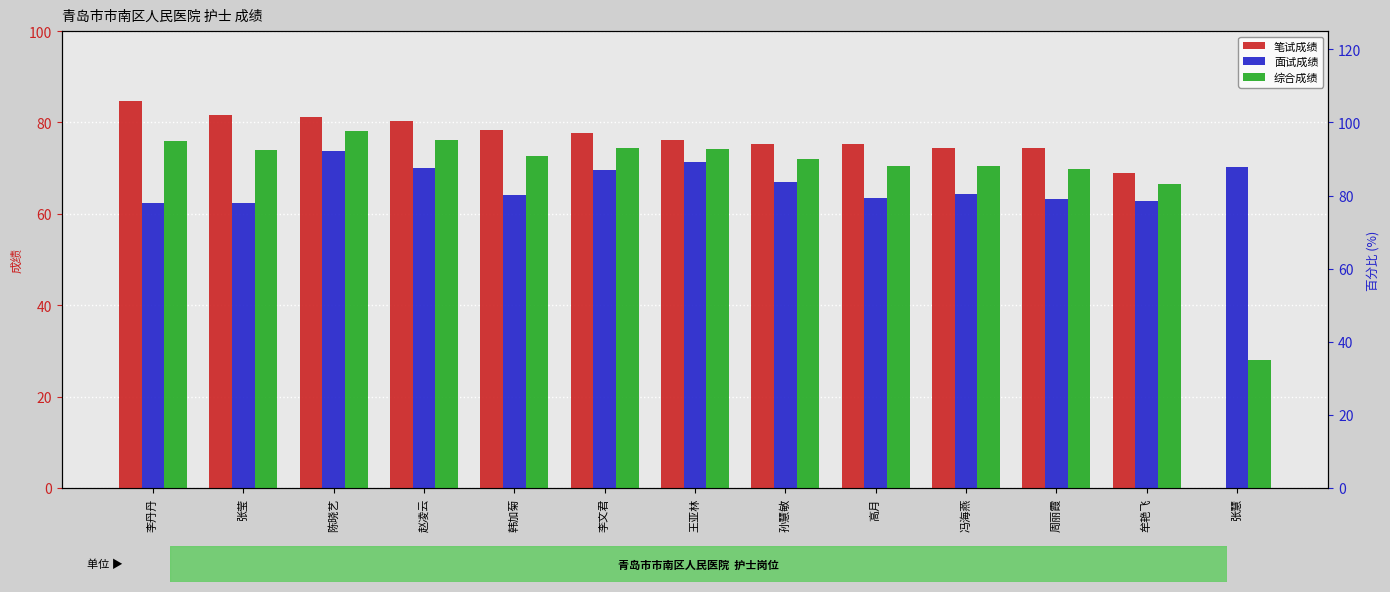

What are all the series names shown in the legend?

笔试成绩, 面试成绩, 综合成绩